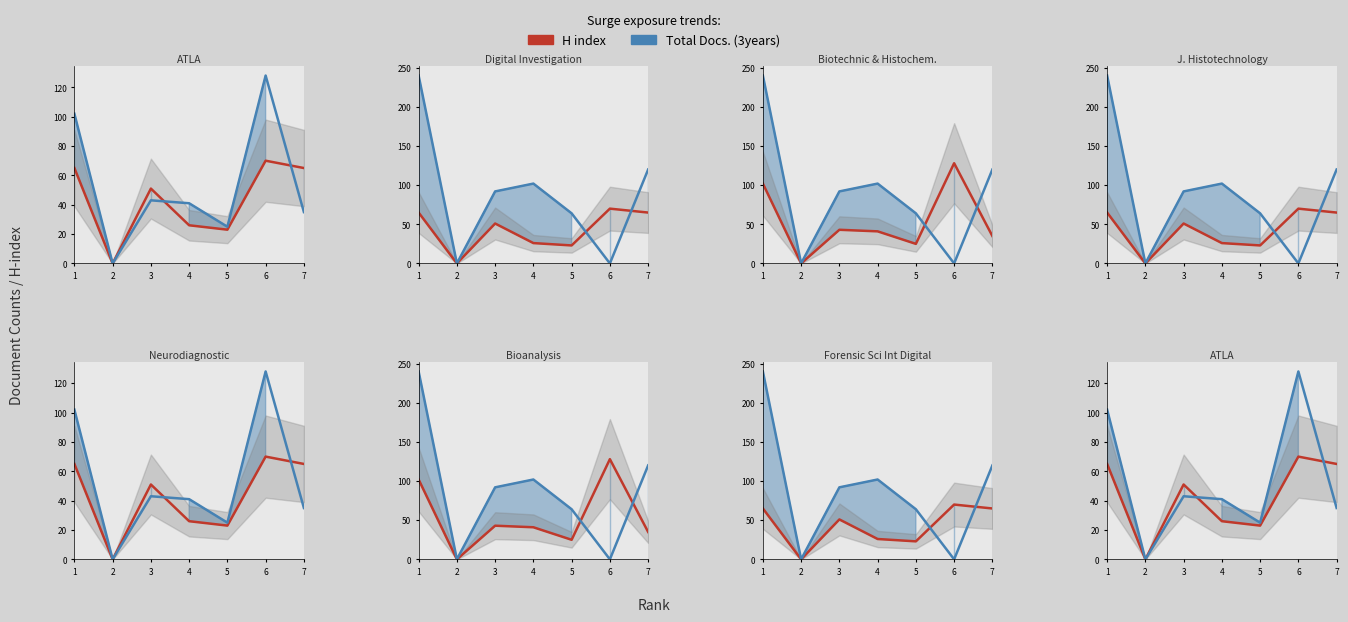

Is the value of Total Docs. (3years) at 1 greater than the value of H index at 1?

Yes